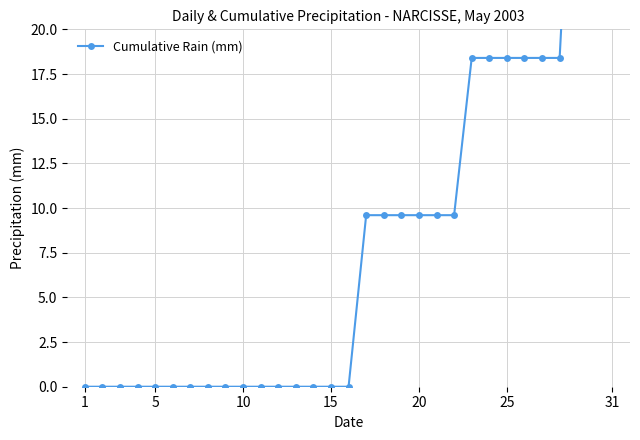

Is it true that the value at 31 is 22.9?

False